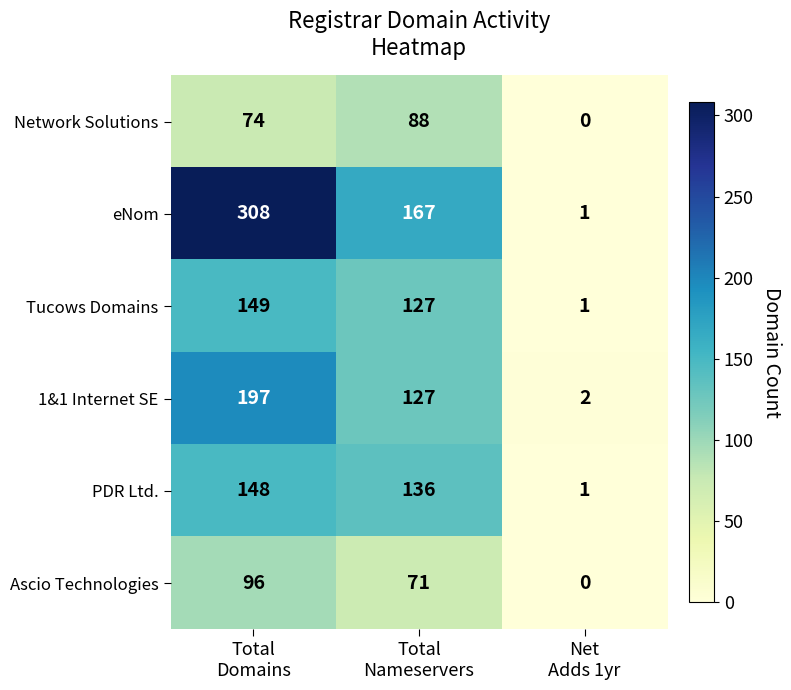

Count the number of data series in this chart.

6